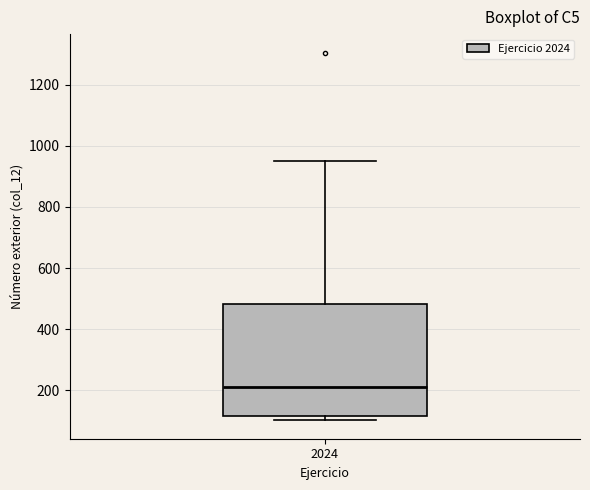

Transcribe this box plot: give where the median line is, the range the box spans, and where the two whiskers end, as read against the y-axis. The values are not printed on the chart, so give them approximately, as read against the axis.

median 220, box 120 to 480, whiskers 100 to 960